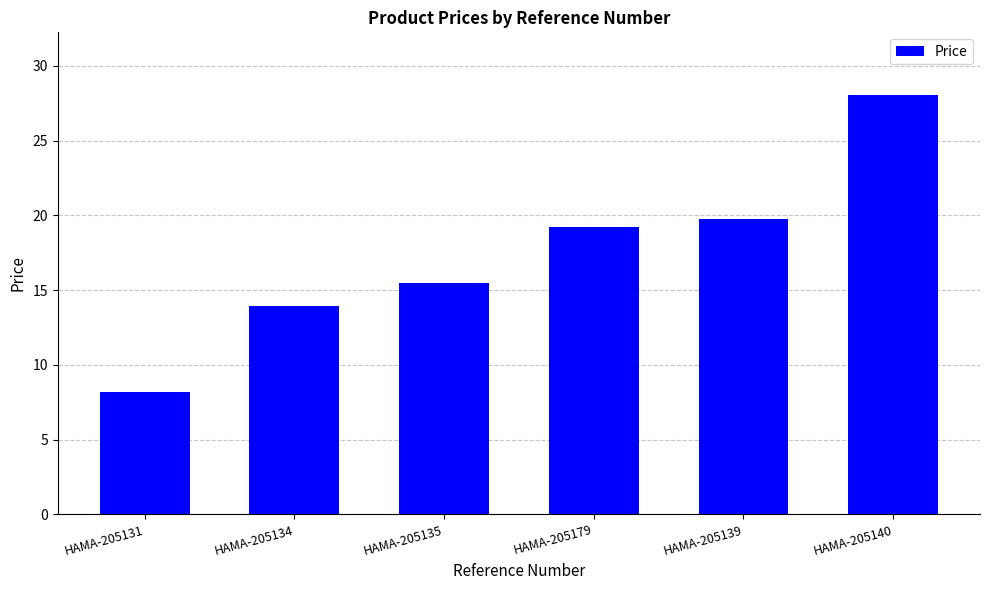

What is the difference between the maximum and second lowest values?

14.1